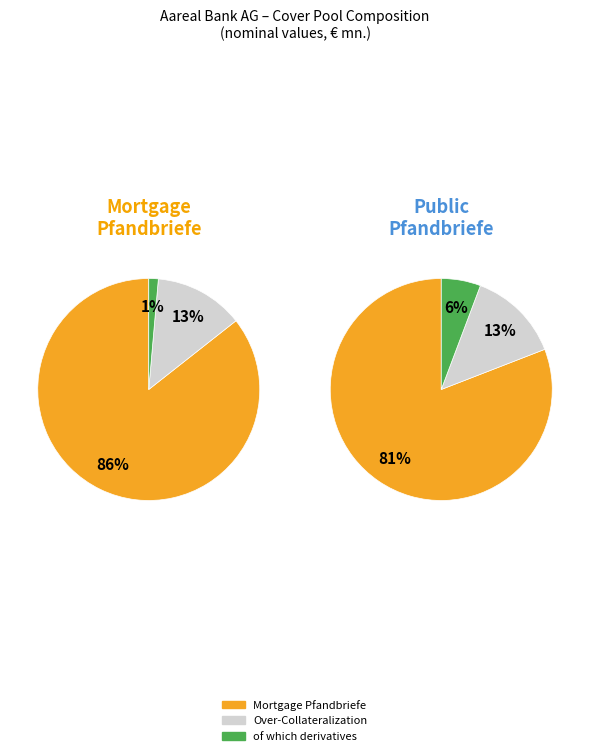

What percentage is the Public Pfandbriefe slice, to the nearest percent?

6%